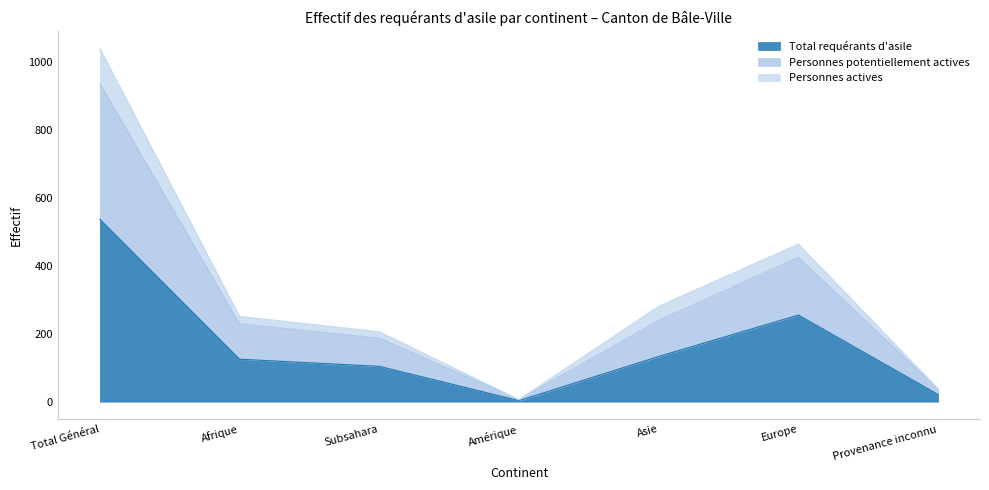

True or false: Total requérants d'asile has a value of 198 at Afrique.

False